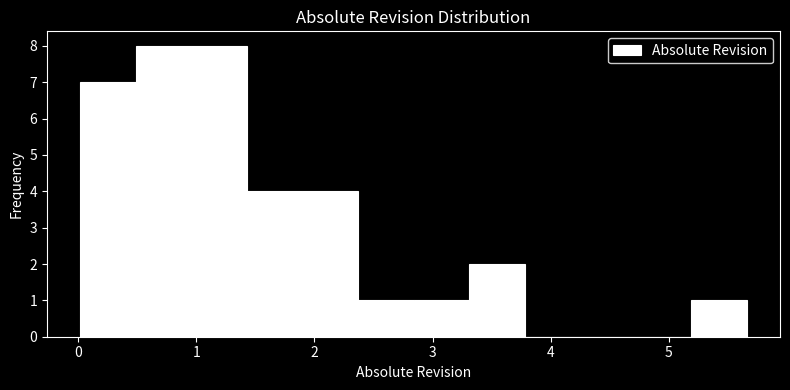

What is the height of the bar covering 1.0 to 1.4 on the x-axis? Neither the bar edges nor the heights are printed on the chart, so give them approximately, as read against the axes.

8